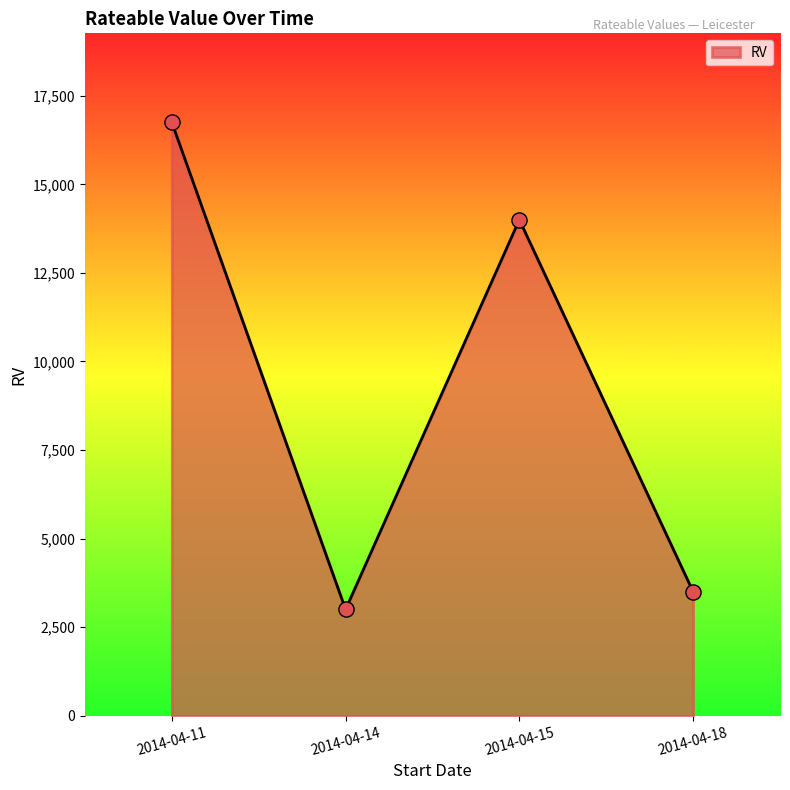

Between 2014-04-11 and 2014-04-15, which is larger?

2014-04-11